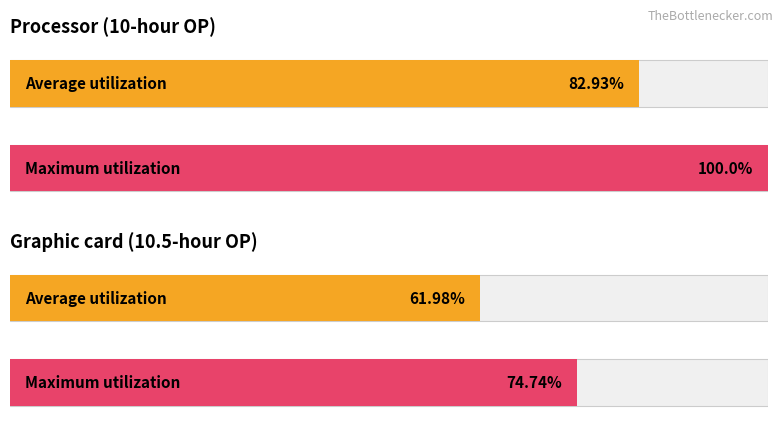

Rank the series by their average value, from lowest to highest.

Average utilization, Maximum utilization